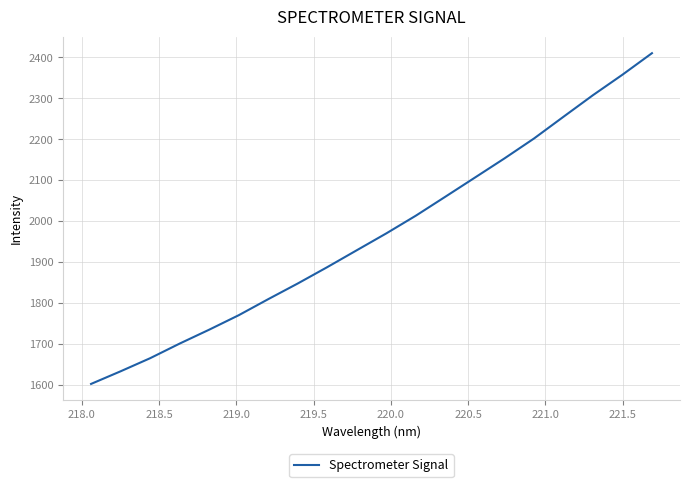

How many values exceed 1970?

10